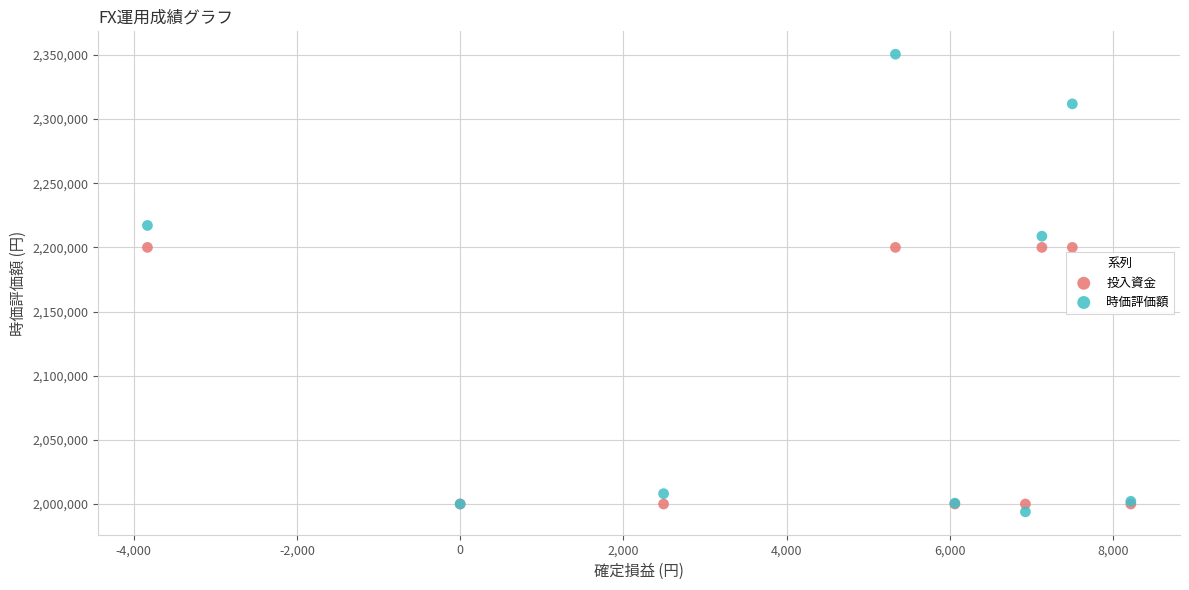

Which series contains the highest Y value?

時価評価額